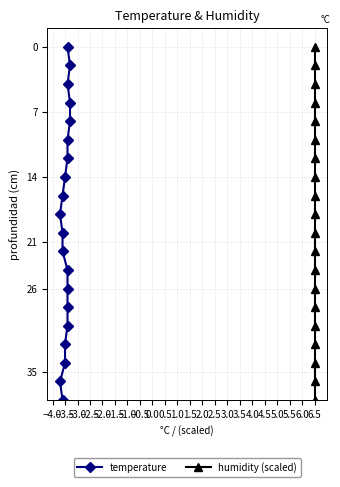

What are all the series names shown in the legend?

temperature, humidity (scaled)